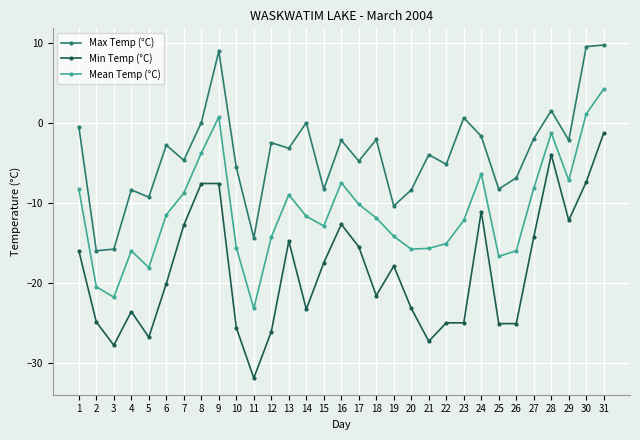

Is this an area chart (filled region under the line)?

No